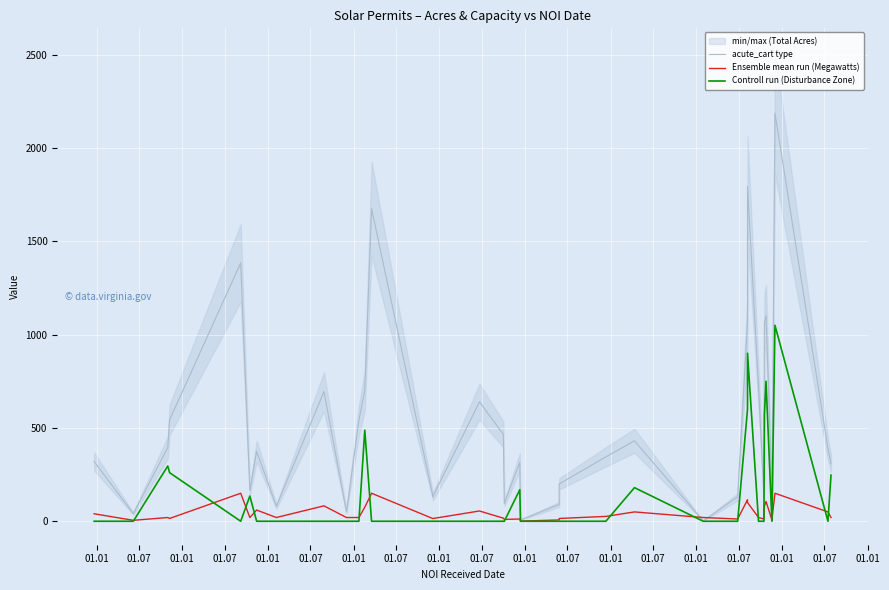

True or false: acute_cart type and Ensemble mean run (Megawatts) intersect in this chart.

True